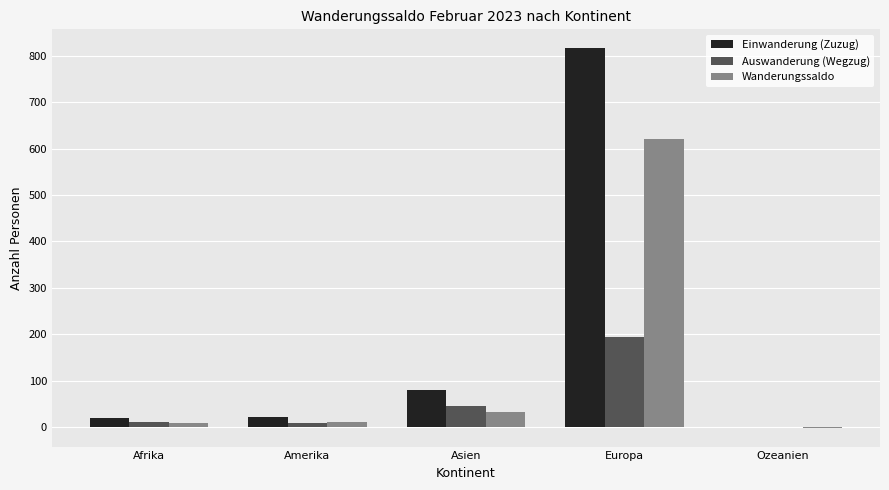

How many positive values does the Wanderungssaldo series have?

4